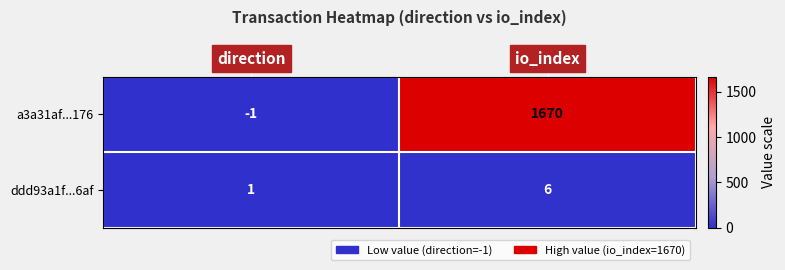

Reading left to right, extract all data points from this chart.

a3a31af...176: direction=-1	io_index=1670
ddd93a1f...6af: direction=1	io_index=6